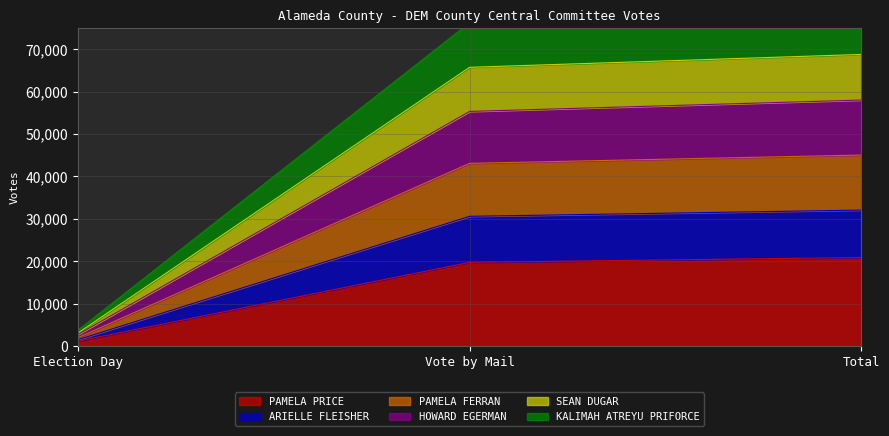

How many lines are shown in the chart?

6